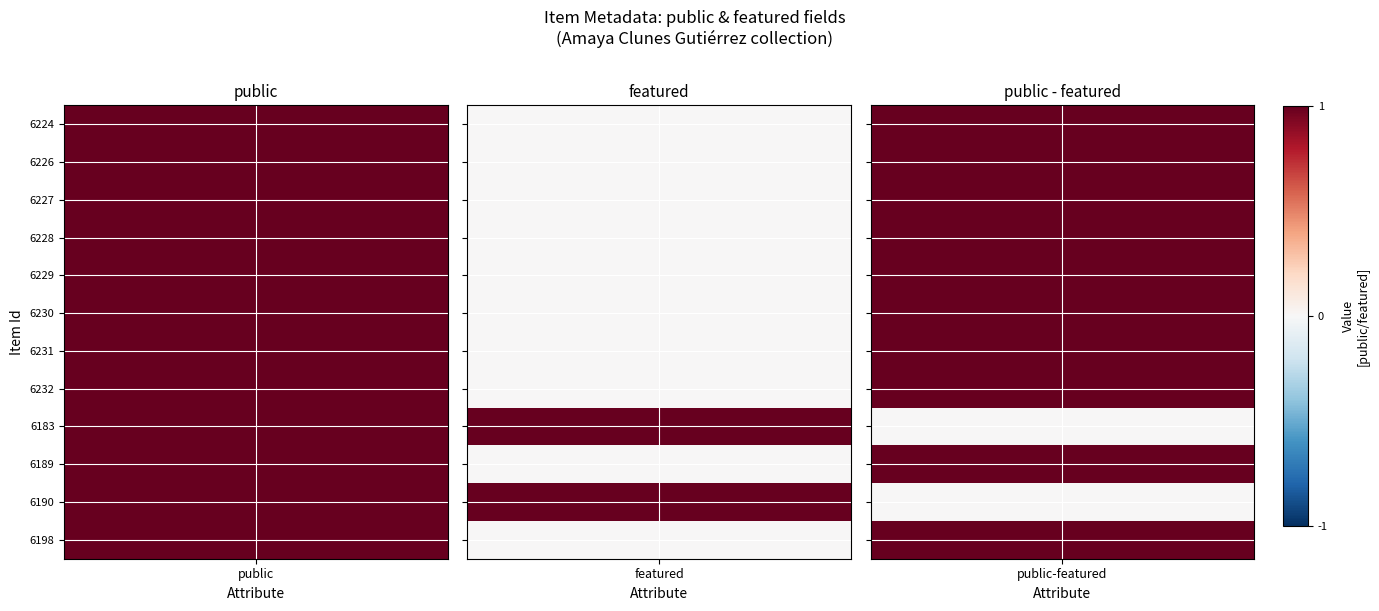

Is it true that 6228 equals 0 at 3?

True